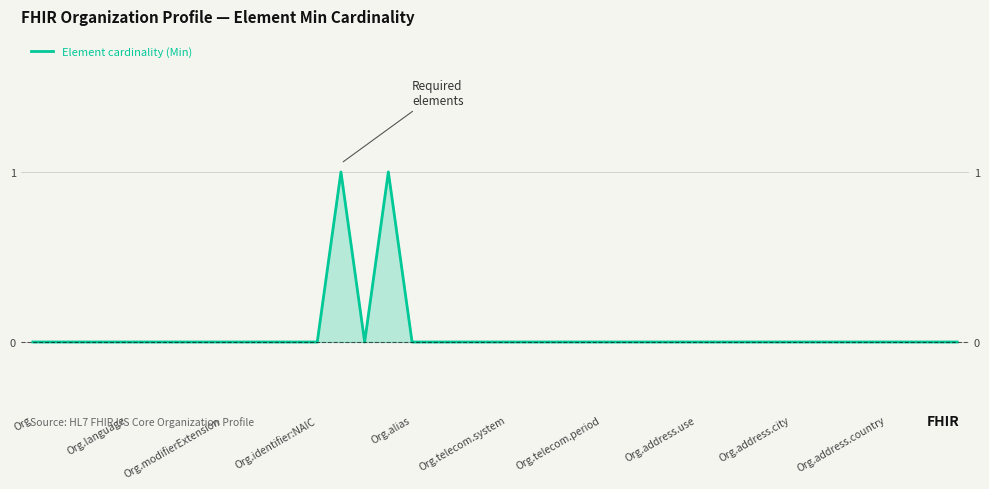

How many distinct data groups are displayed?

1